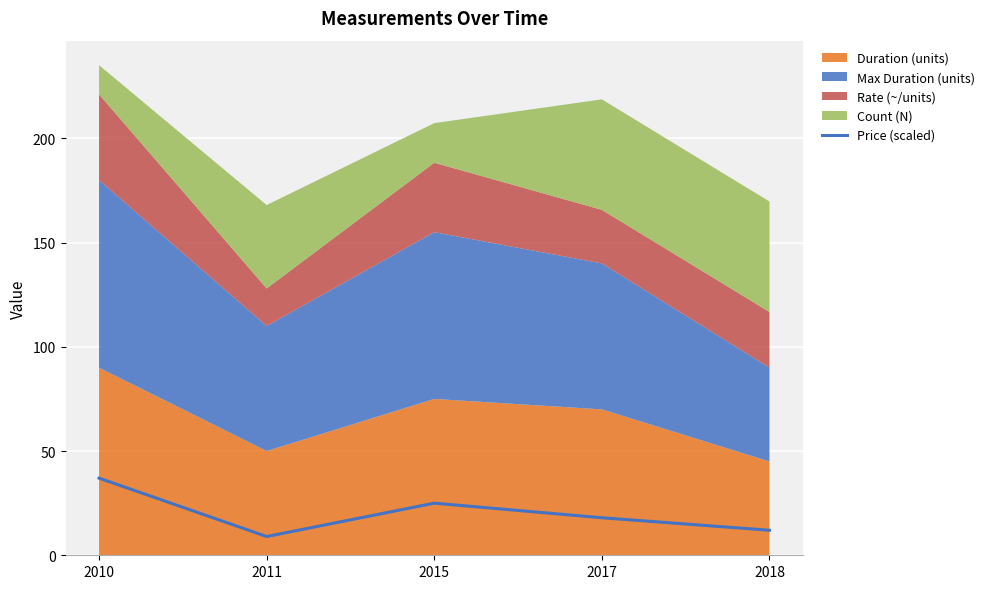

How many values are between 12 and 25?

3